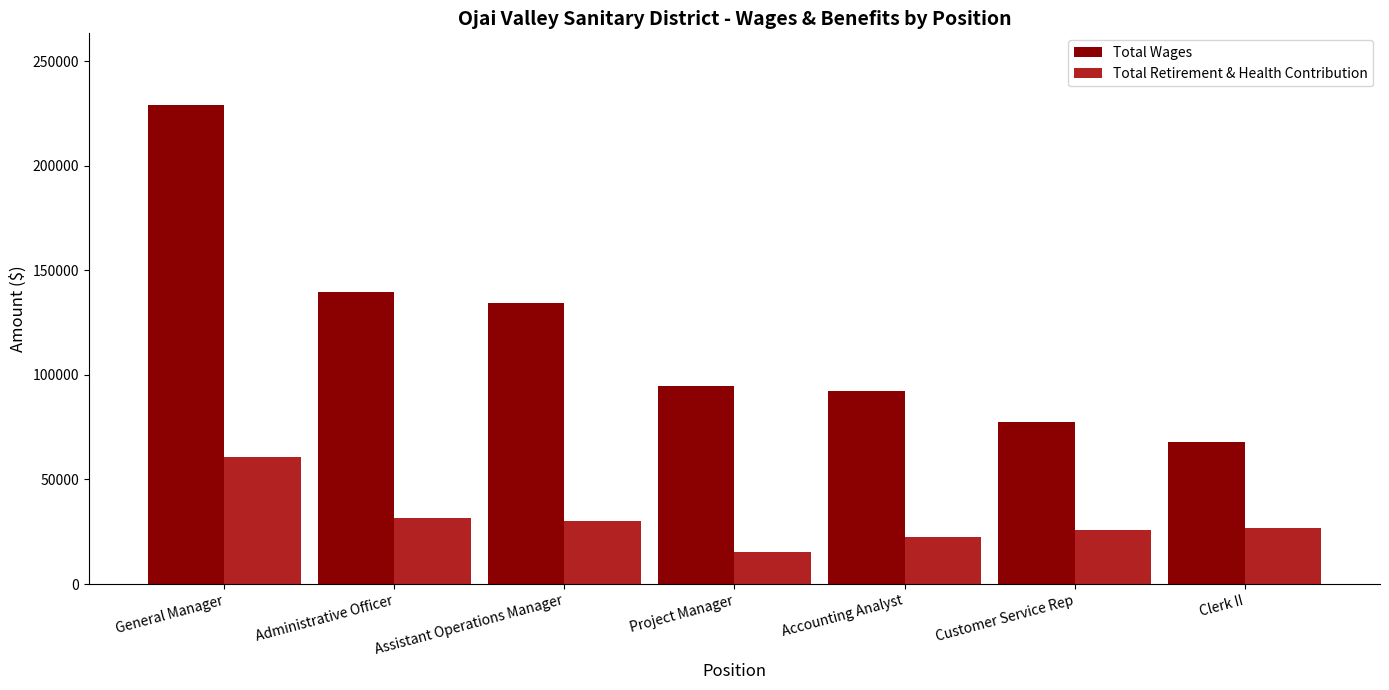

What is the difference between the highest and lowest values at Clerk II?

41148